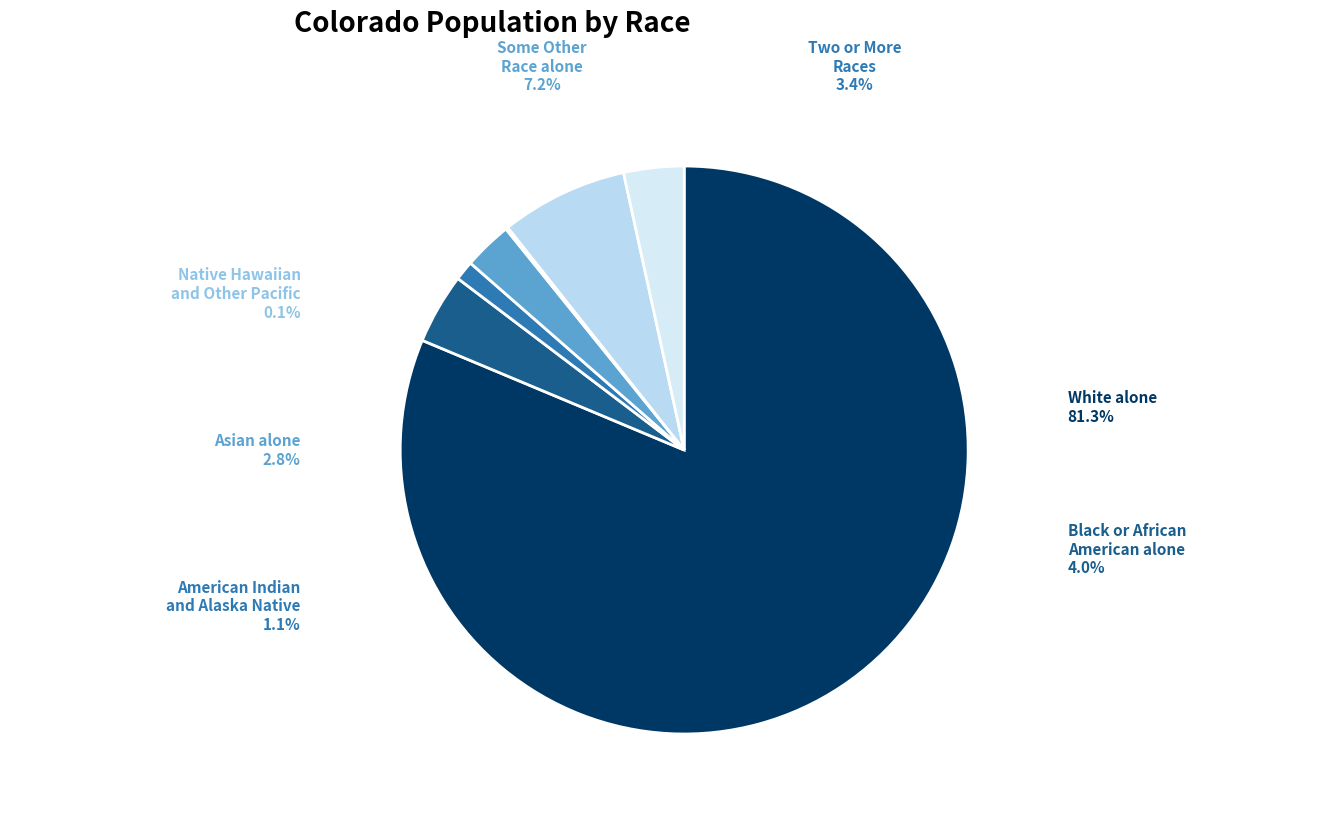

To the nearest percent, what is the difference between the largest and smallest slice percentages?

81%